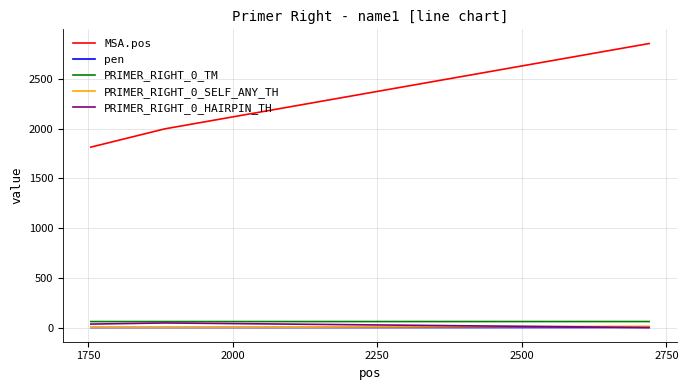

Which series has the largest total across all categories?

MSA.pos